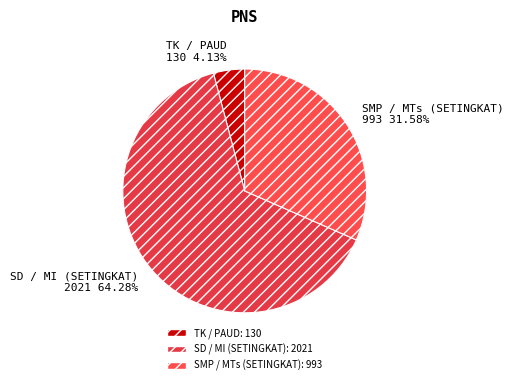

To the nearest percent, what is the average slice percentage?

33%